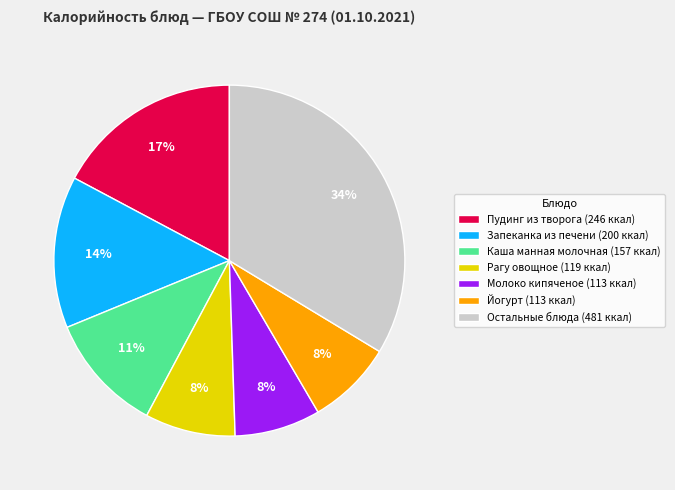

Do Молоко кипяченое (113 ккал) and Йогурт (113 ккал) together represent more than half of the pie?

No